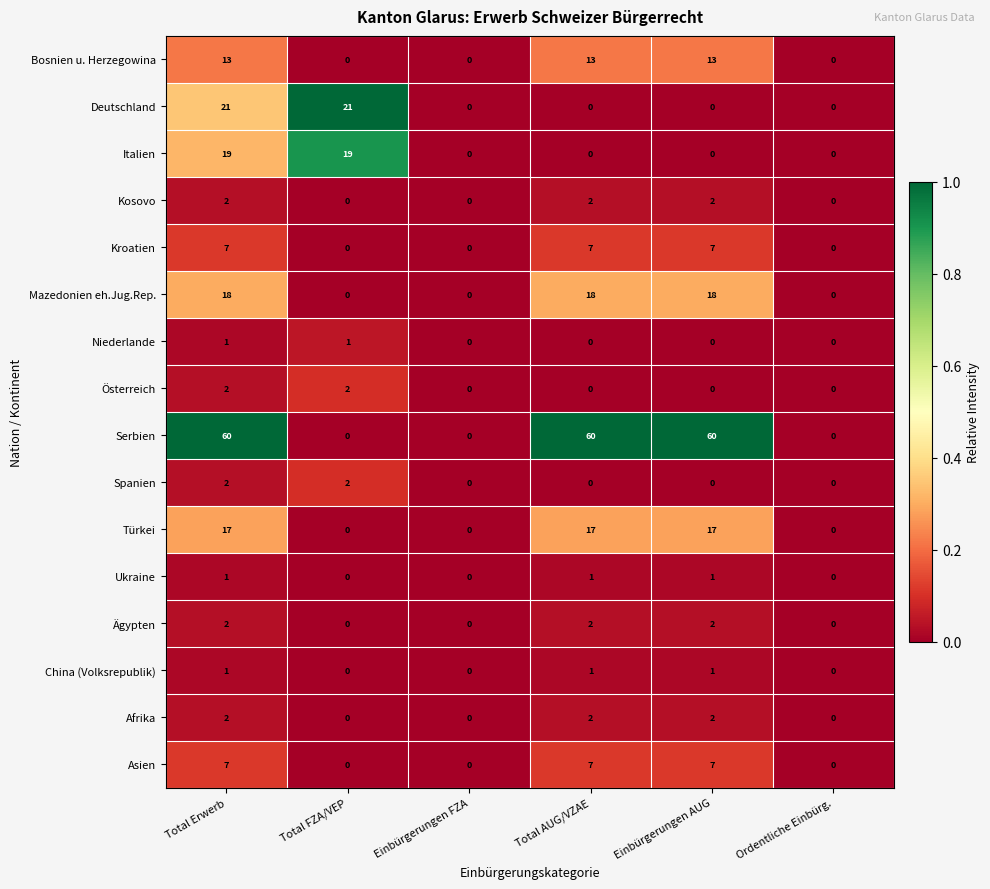

What is the difference between the second highest and second lowest values in the Bosnien u. Herzegowina series?

13